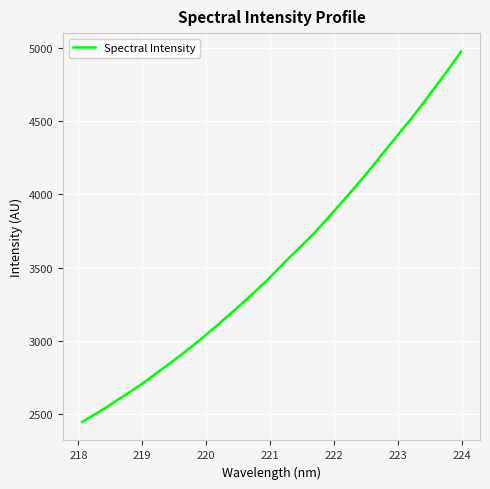

What is the sum of all values?

113245.1